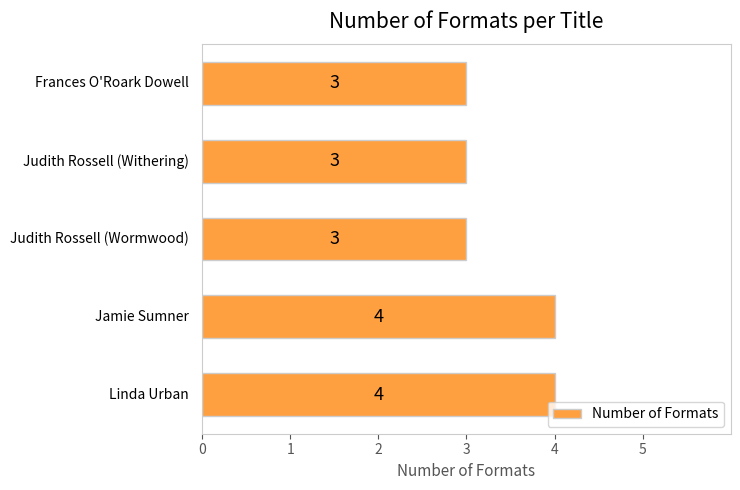

What is the sum of all values?

17